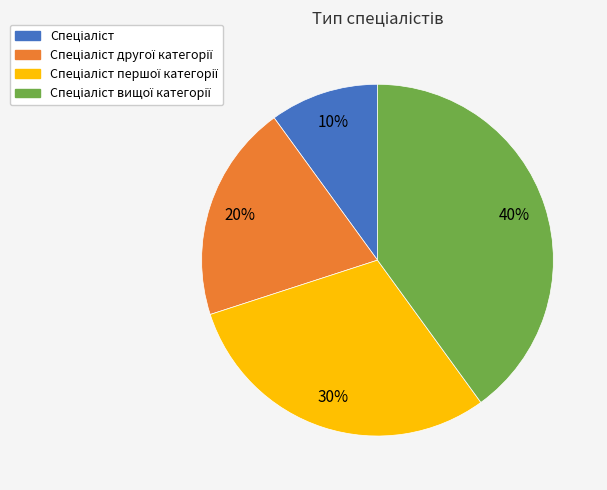

To the nearest percent, what is the average slice percentage?

25%